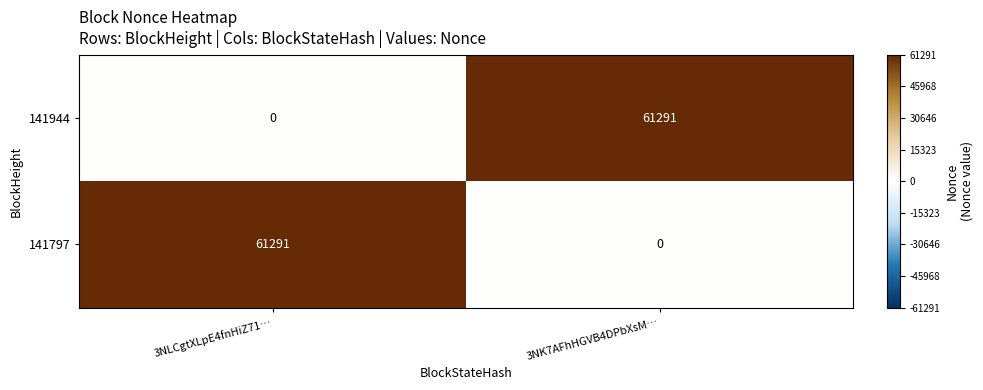

True or false: 141797 has a value of 0 at 3NK7AFhHGVB4DPbXsM….

True